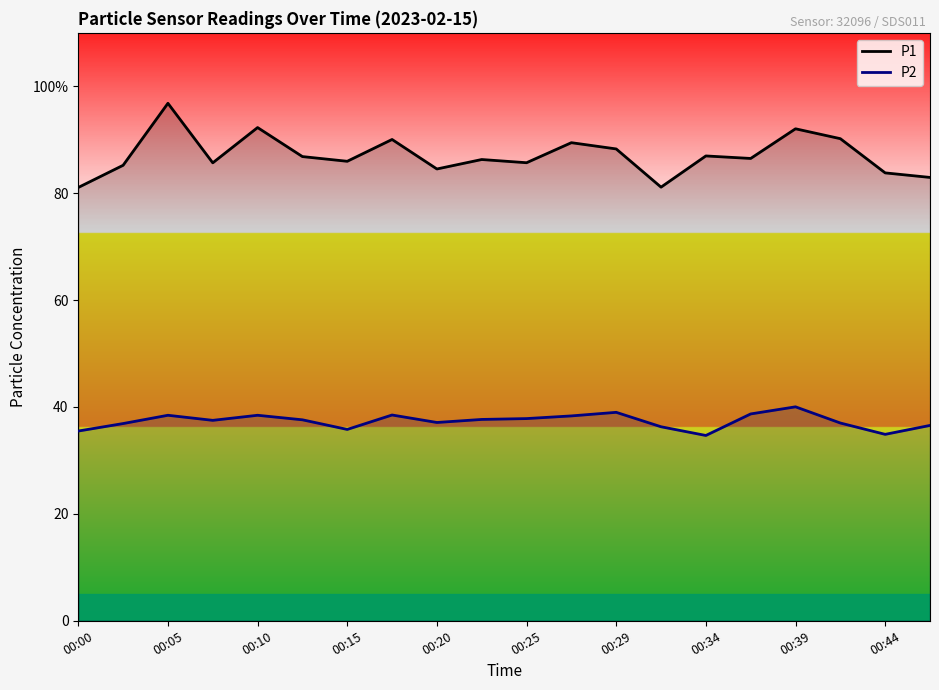

True or false: P1 and P2 intersect in this chart.

False